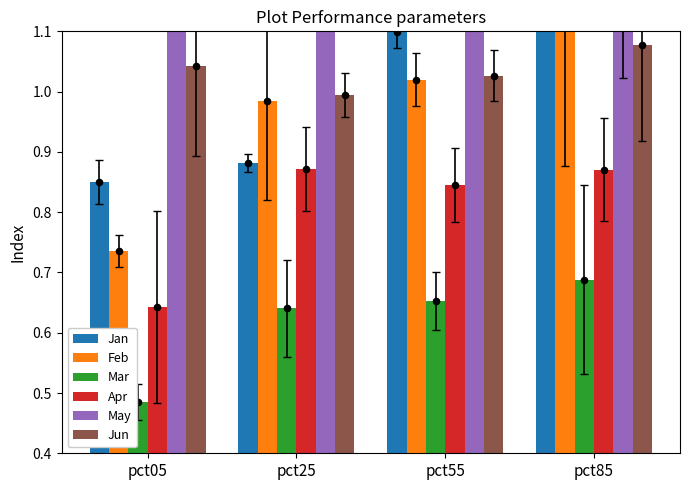

Which series reaches the minimum Y coordinate?

Mar